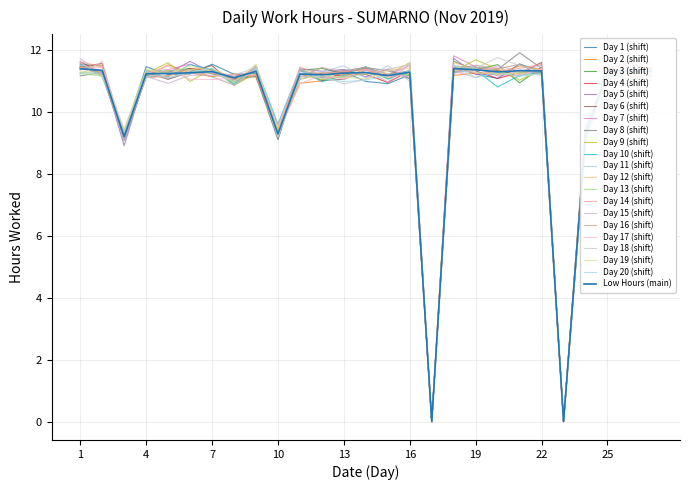

At which label is the value closest to 5?

3